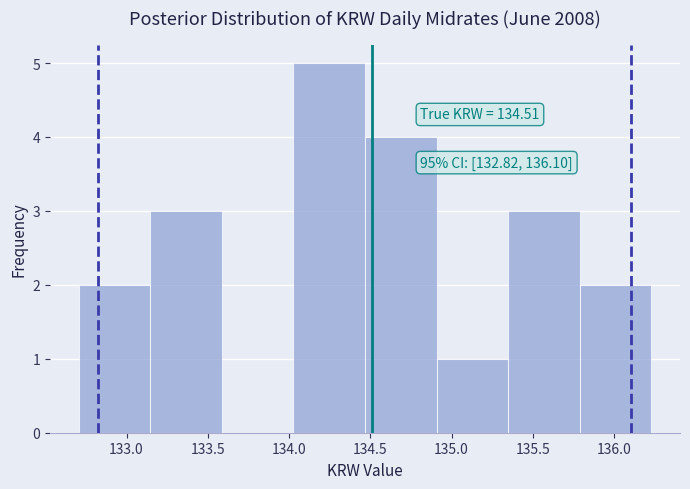

Which range on the x-axis has the tallest bar?

134.05 to 134.45